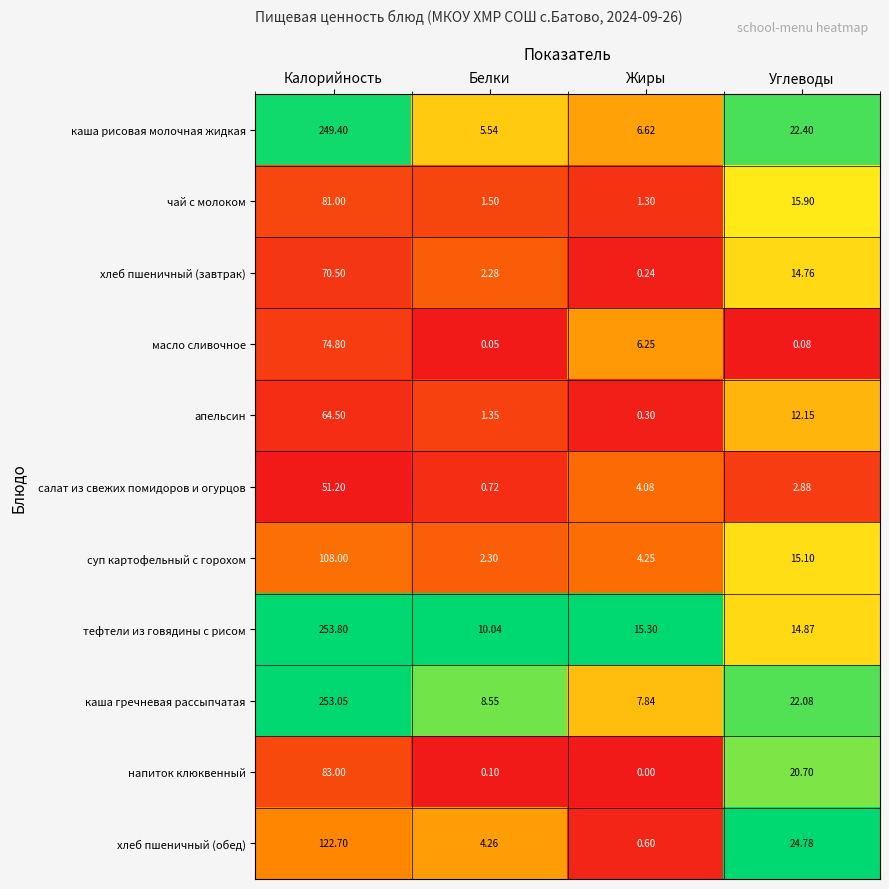

Which series changed the most between Белки and Жиры?

масло сливочное